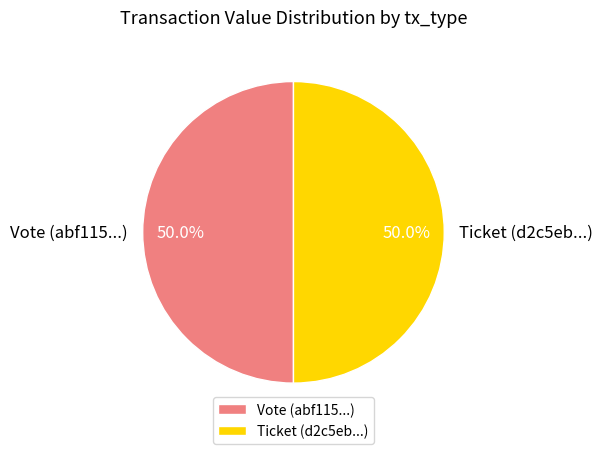

The Vote slice represents 91% of the pie. True or false?

False